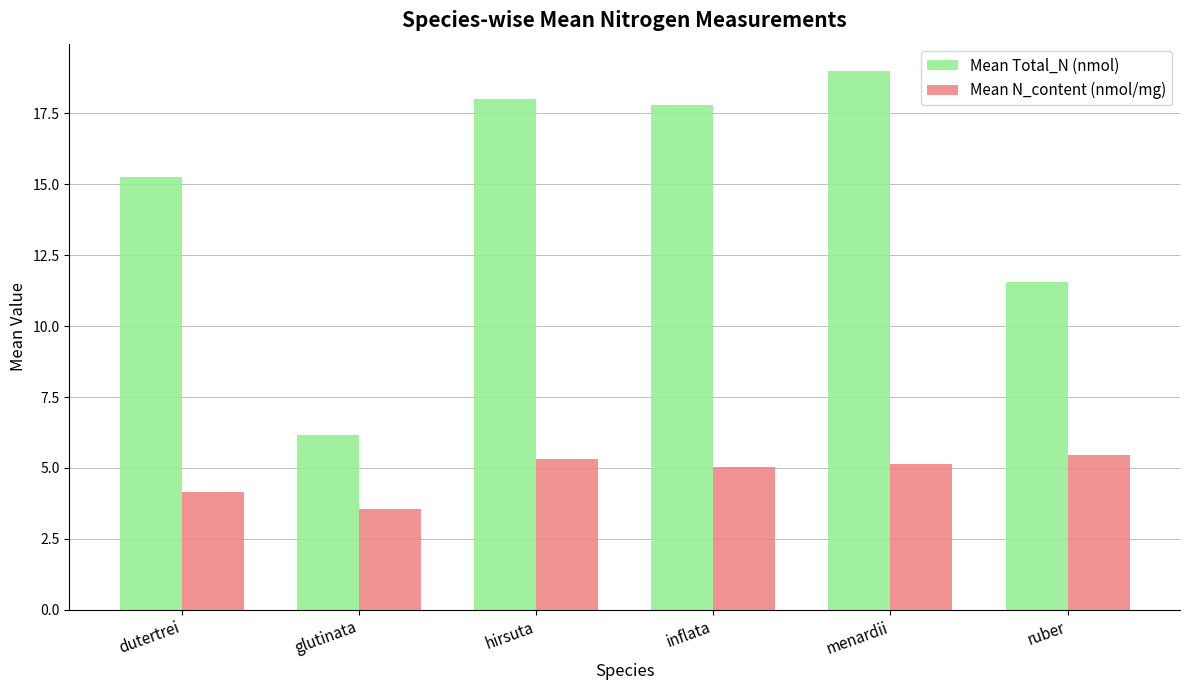

Which series has the largest range (max minus min)?

Mean Total_N (nmol)